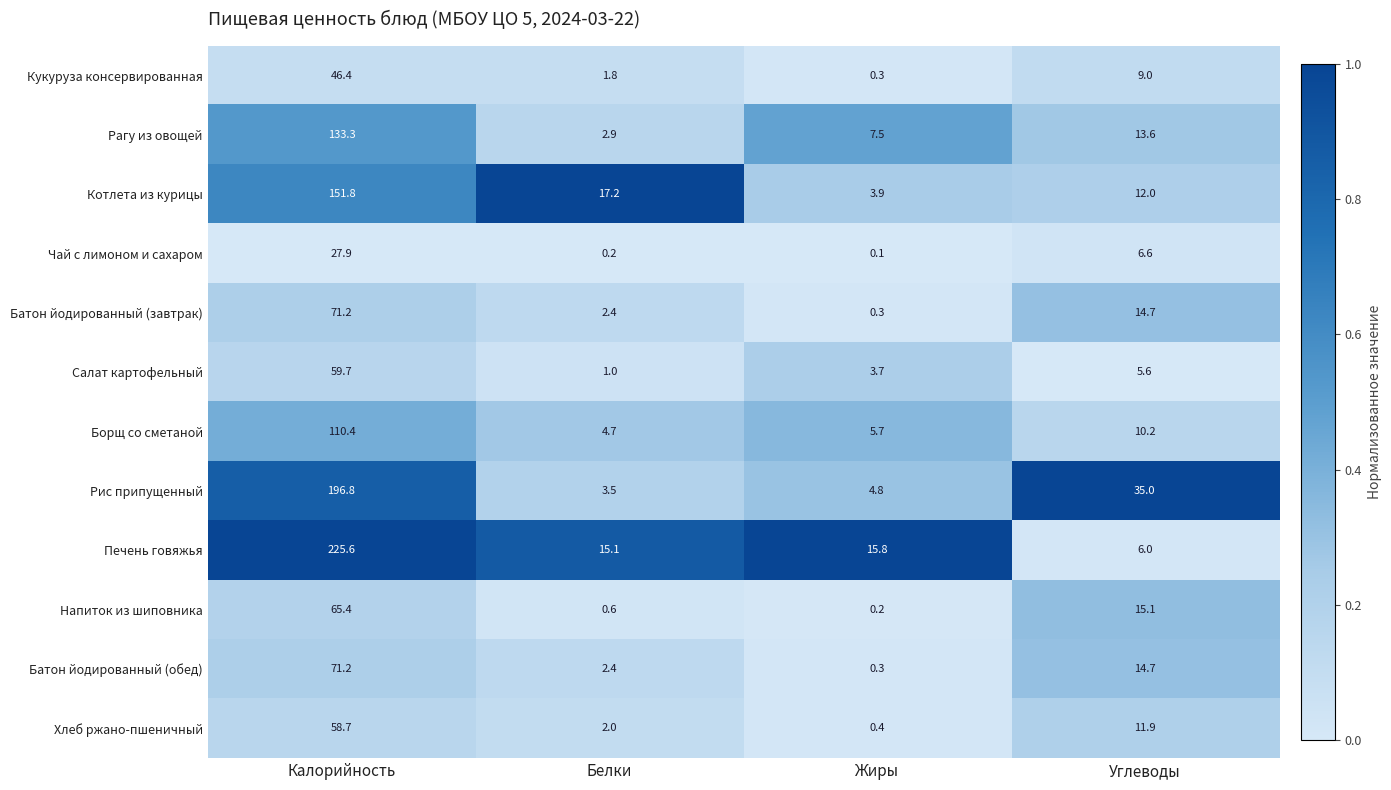

What is the difference between the maximum and minimum values in the Чай с лимоном и сахаром series?

27.8